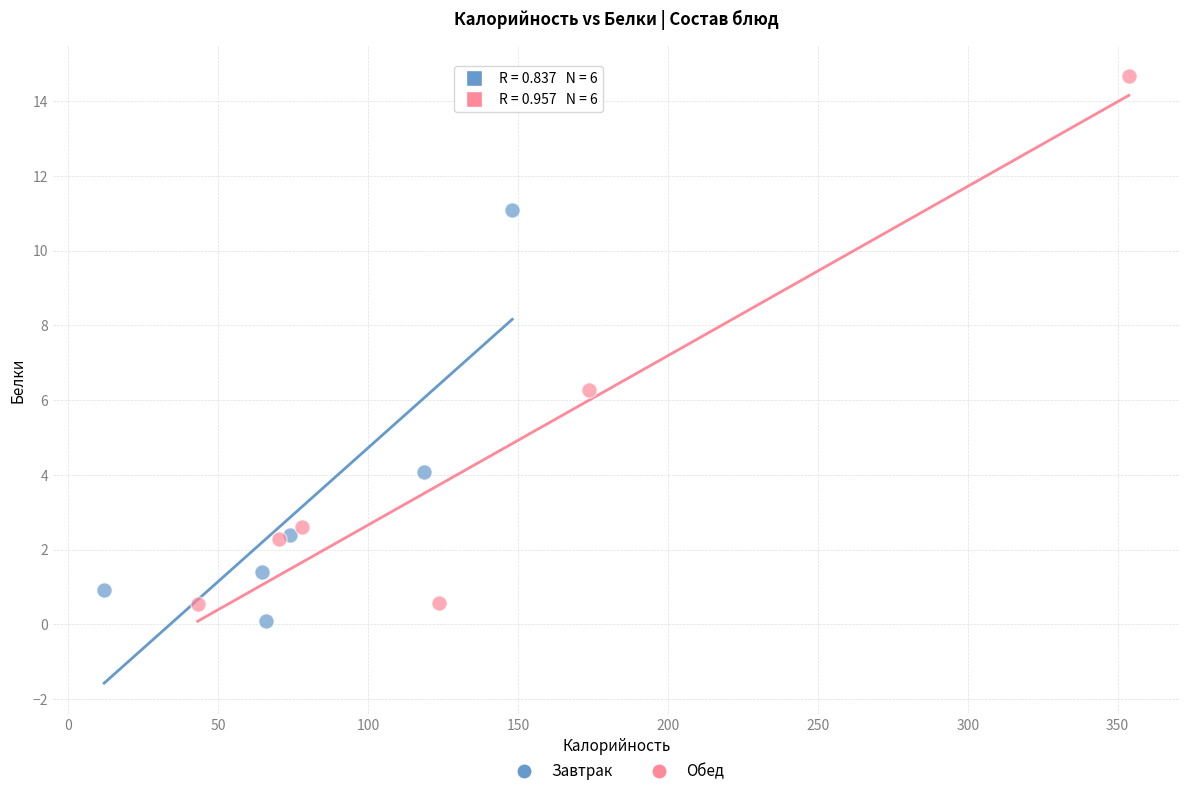

Which series contains the highest Y value?

Обед